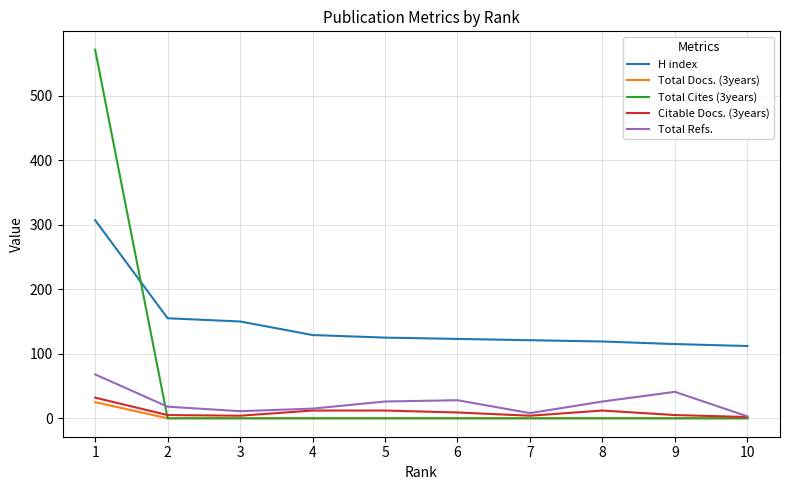

What is the highest value of the H index series?

307